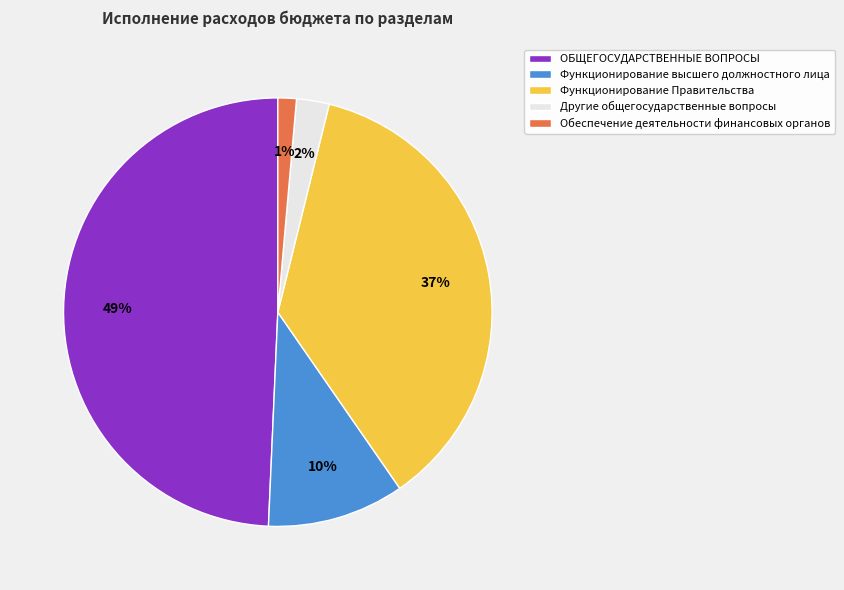

Is it true that Функционирование высшего должностного лица is 10% of the pie?

True